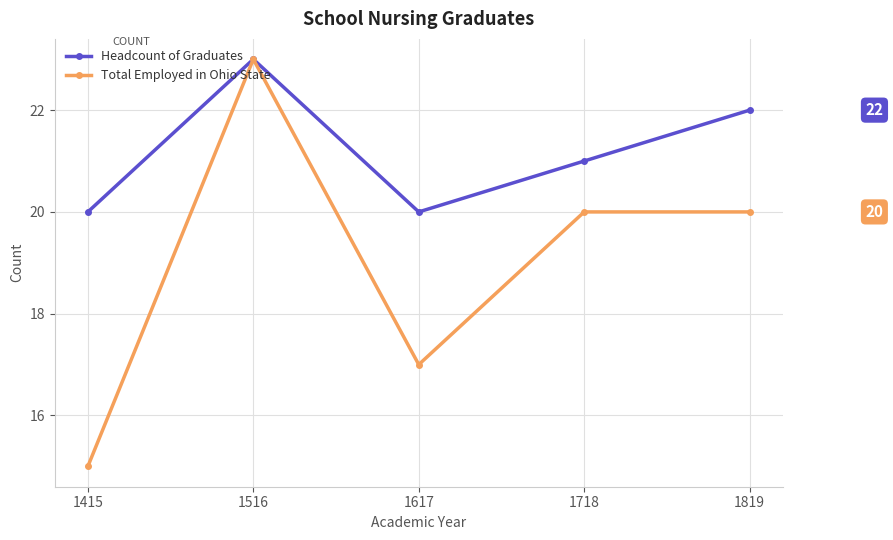

At which label is Headcount of Graduates closest to 21?

1718